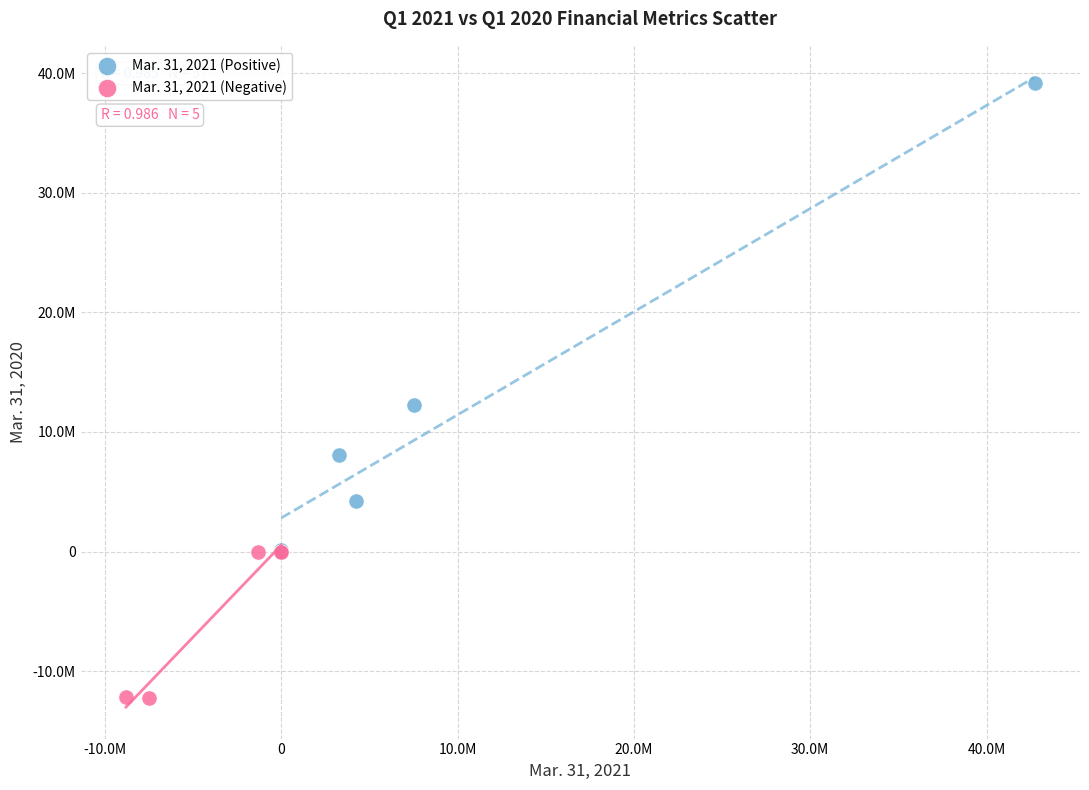

Which series contains the highest Y value?

Mar. 31, 2021 (Positive)